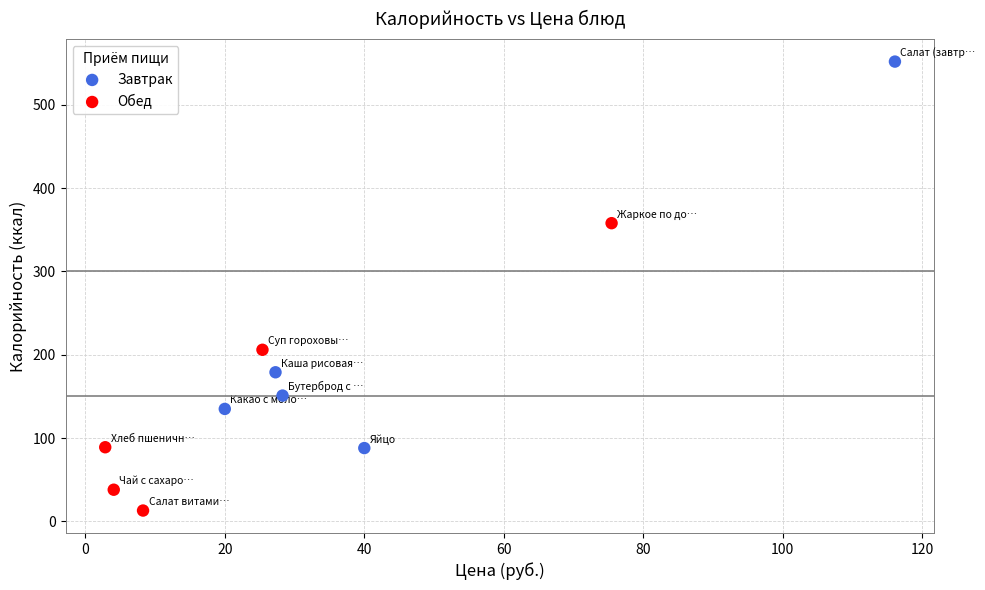

What are all the series names shown in the legend?

Завтрак, Обед